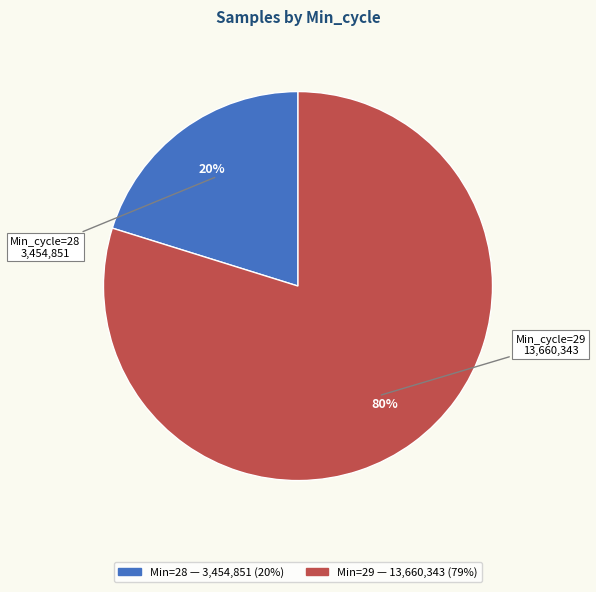

Does any single category account for the majority?

Yes